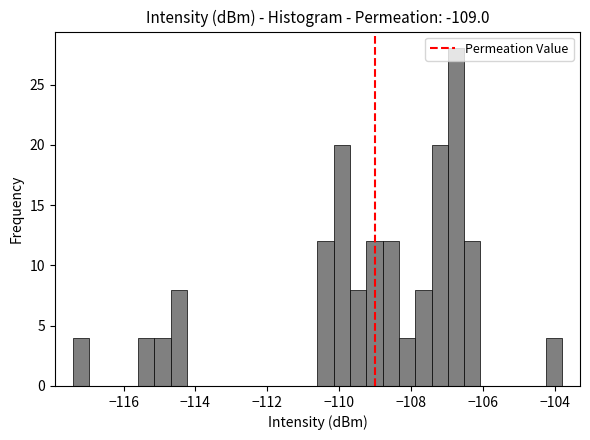

Around what value on the x-axis is the tallest bar? Give the approximate position of its centre, as read against the axis.

-106.8